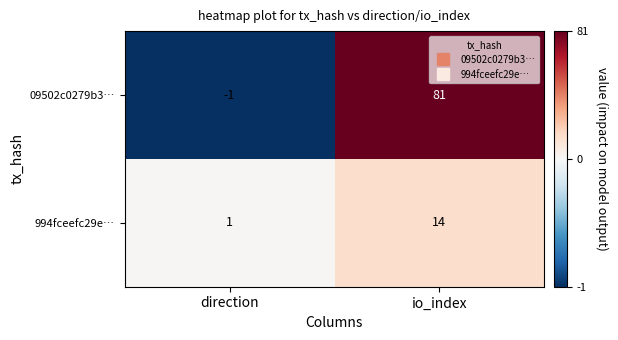

Reading left to right, extract all data points from this chart.

09502c0279b3…: -1	81
994fceefc29e…: 1	14